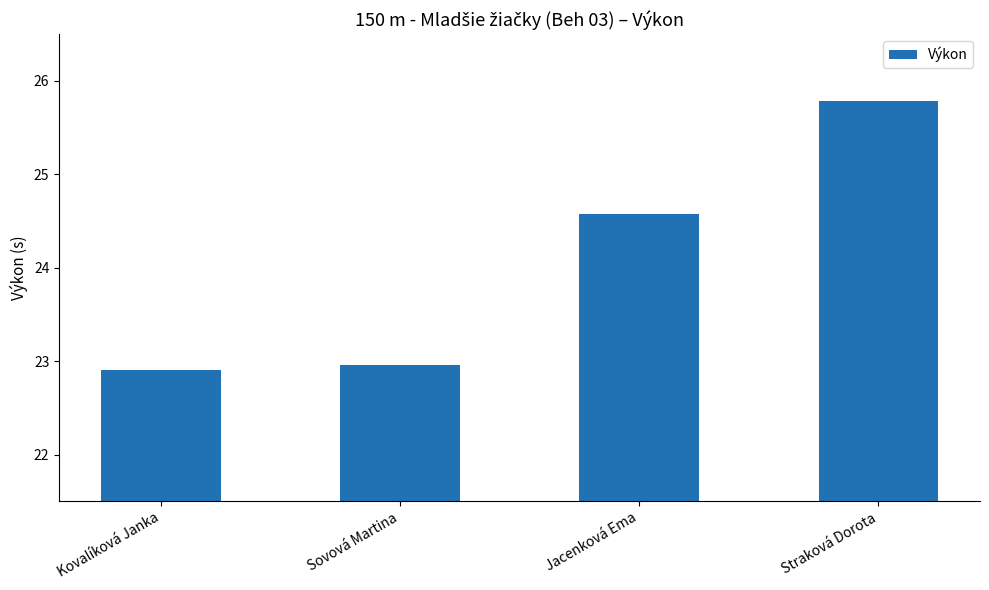

Which category has the highest value across all series?

Straková Dorota